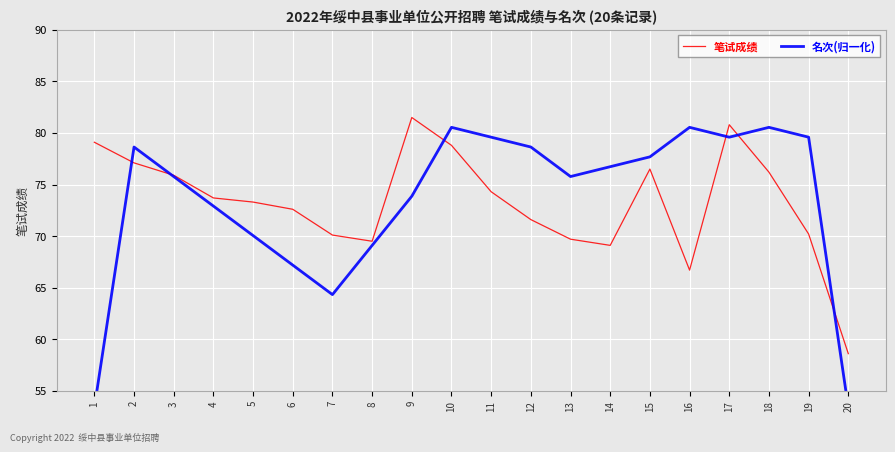

In 笔试成绩, how many points are higher than both neighbors (excluding endpoints)?

3